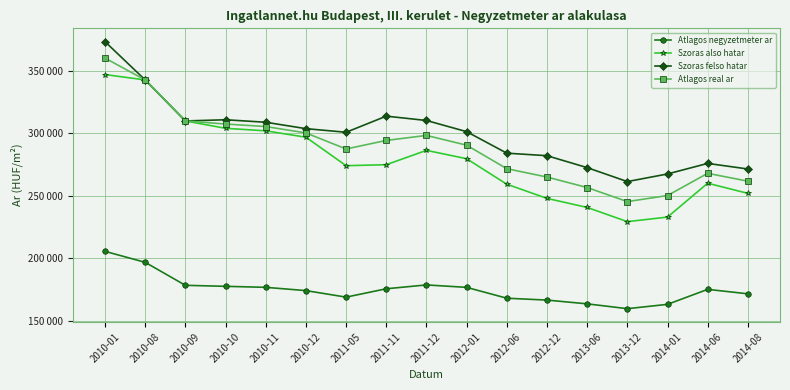

Is this an area chart (filled region under the line)?

No